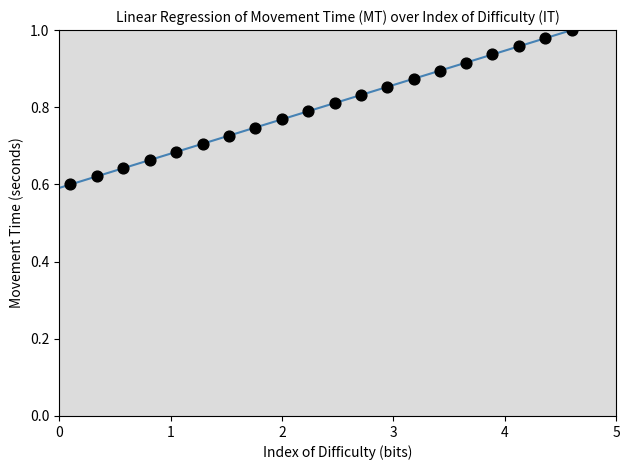

What is the range of Y values (max minus min)?

0.4